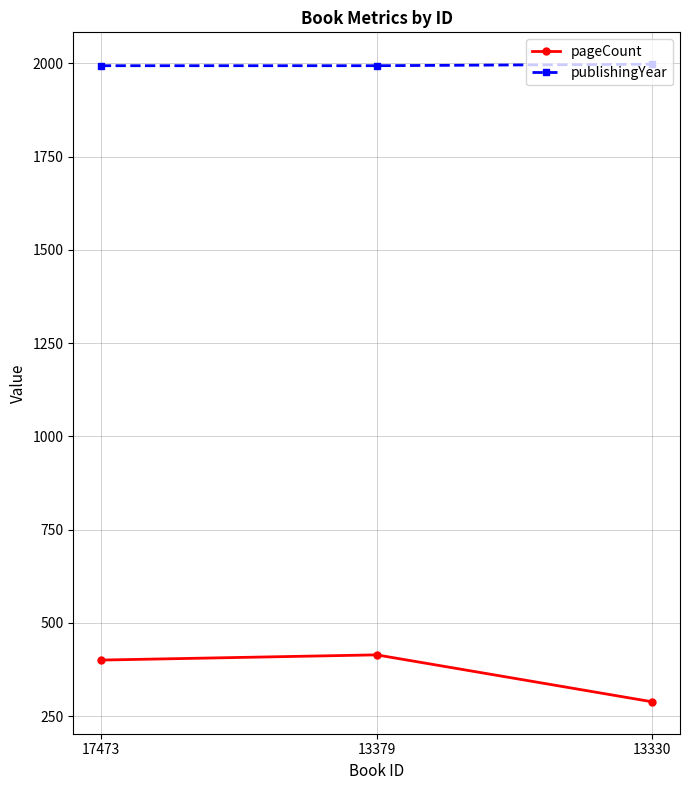

What is the smallest value displayed?

288